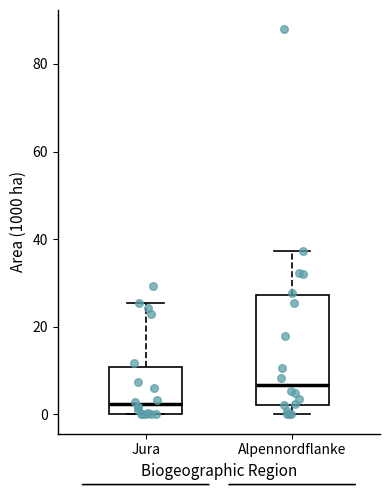

Which box has the highest median line?

Alpennordflanke